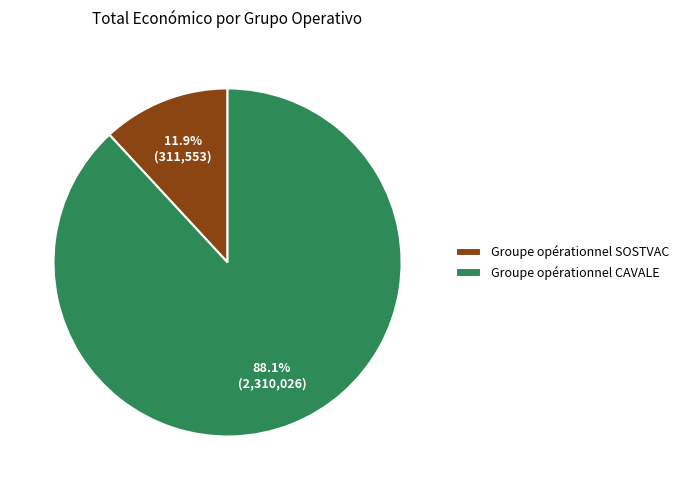

To the nearest percent, what is the combined percentage of Groupe opérationnel CAVALE and Groupe opérationnel SOSTVAC?

100%